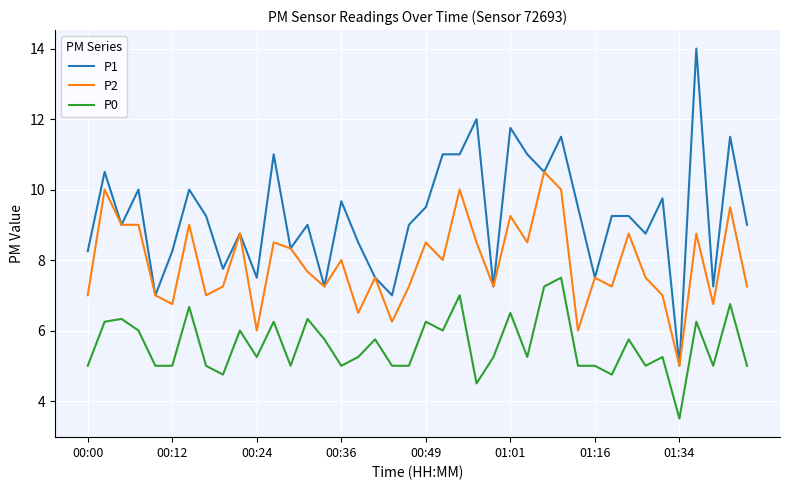

Is this an area chart (filled region under the line)?

No